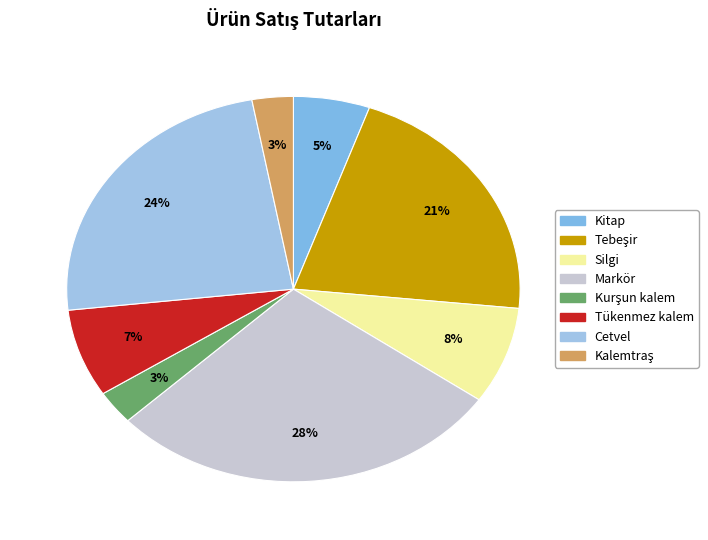

Is the sum of Kitap and Tebeşir greater than half?

No